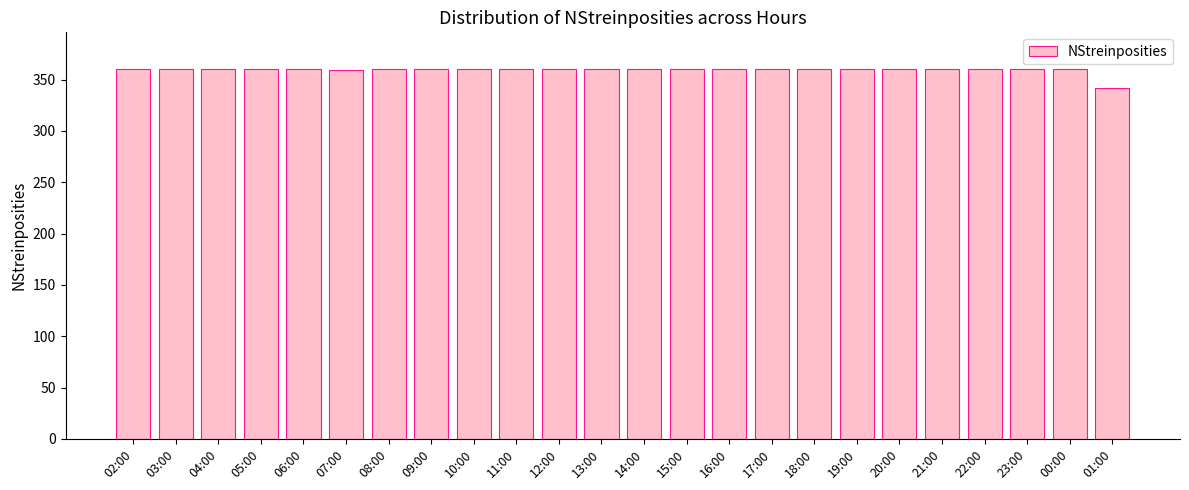

What is the ratio of the value at 12:00 to the value at 08:00?

1.0